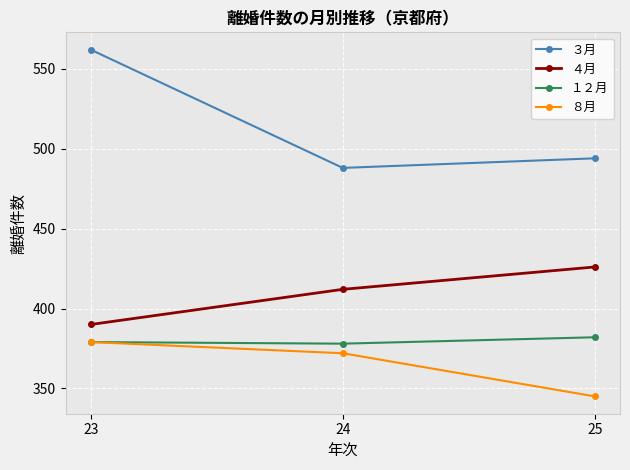

What is the spread (max minus min) of values at 24?

116